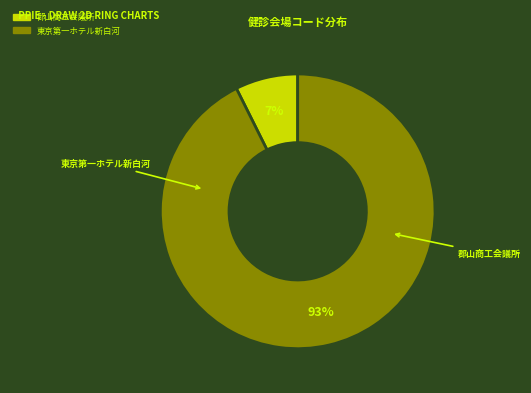

Does any single category account for the majority?

Yes